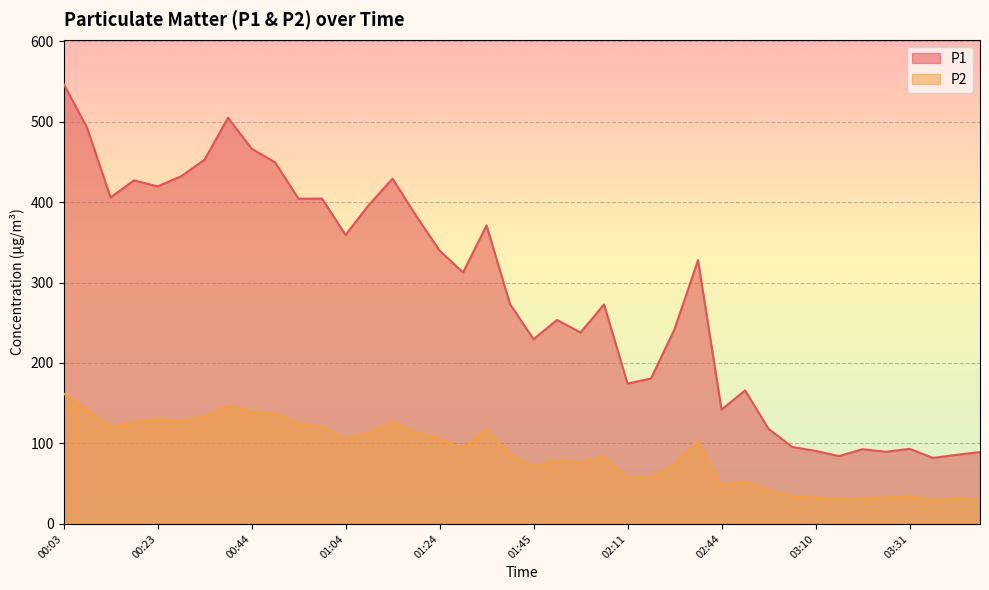

Which series has the widest spread of values?

P1